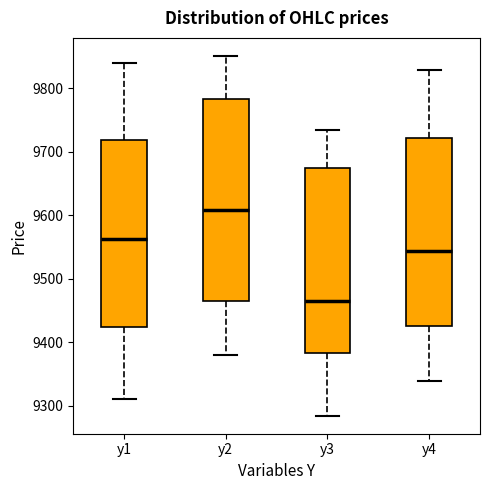

Reading left to right, read every box against the y-axis: the position of its median line, the range the box covers, and the ends of its whiskers. The values are not printed on the chart, so give them approximately, as read against the axis.

y1: median 9560, box 9420 to 9720, whiskers 9310 to 9840
y2: median 9610, box 9460 to 9780, whiskers 9380 to 9850
y3: median 9470, box 9380 to 9670, whiskers 9280 to 9740
y4: median 9540, box 9430 to 9720, whiskers 9340 to 9830